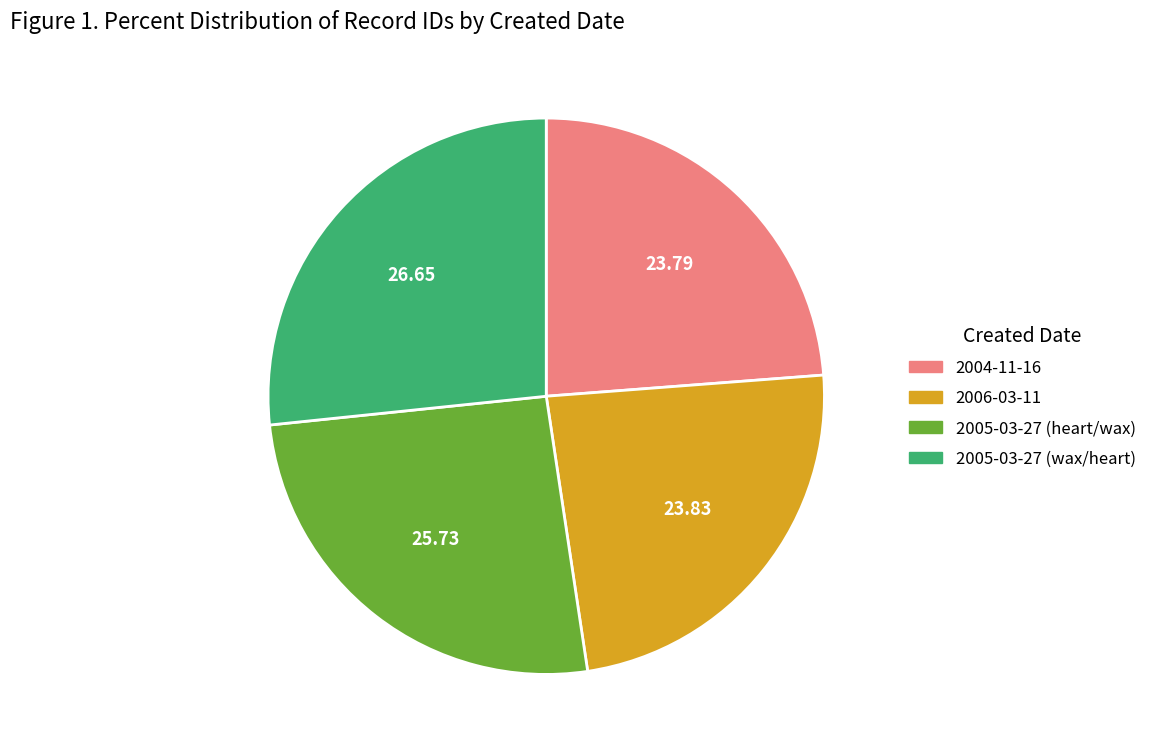

Combined, do 2004-11-16 and 2005-03-27 (wax/heart) account for over 50%?

Yes